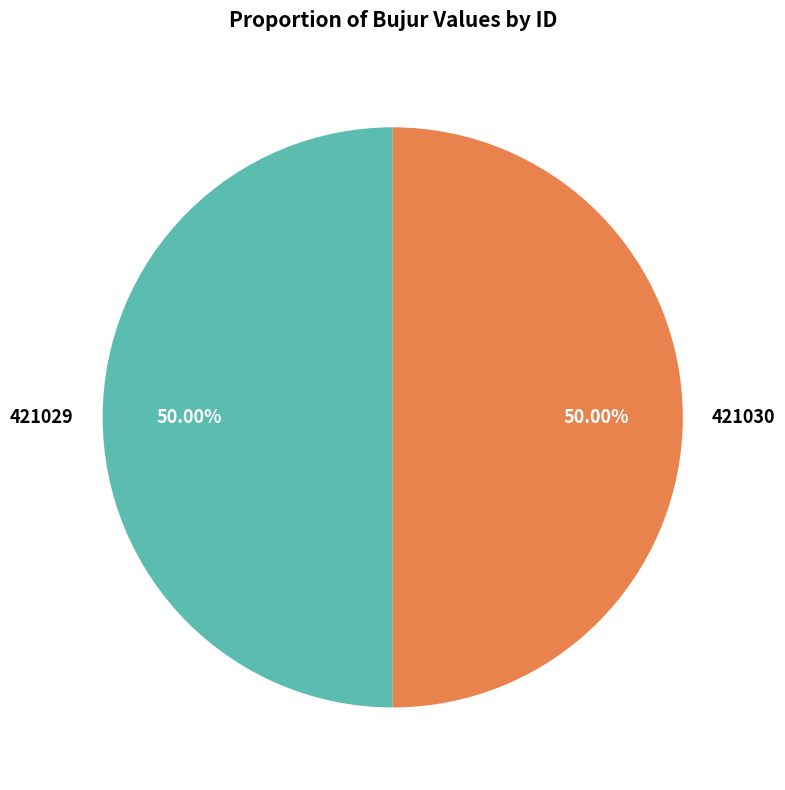

The 421030 slice represents 43% of the pie. True or false?

False